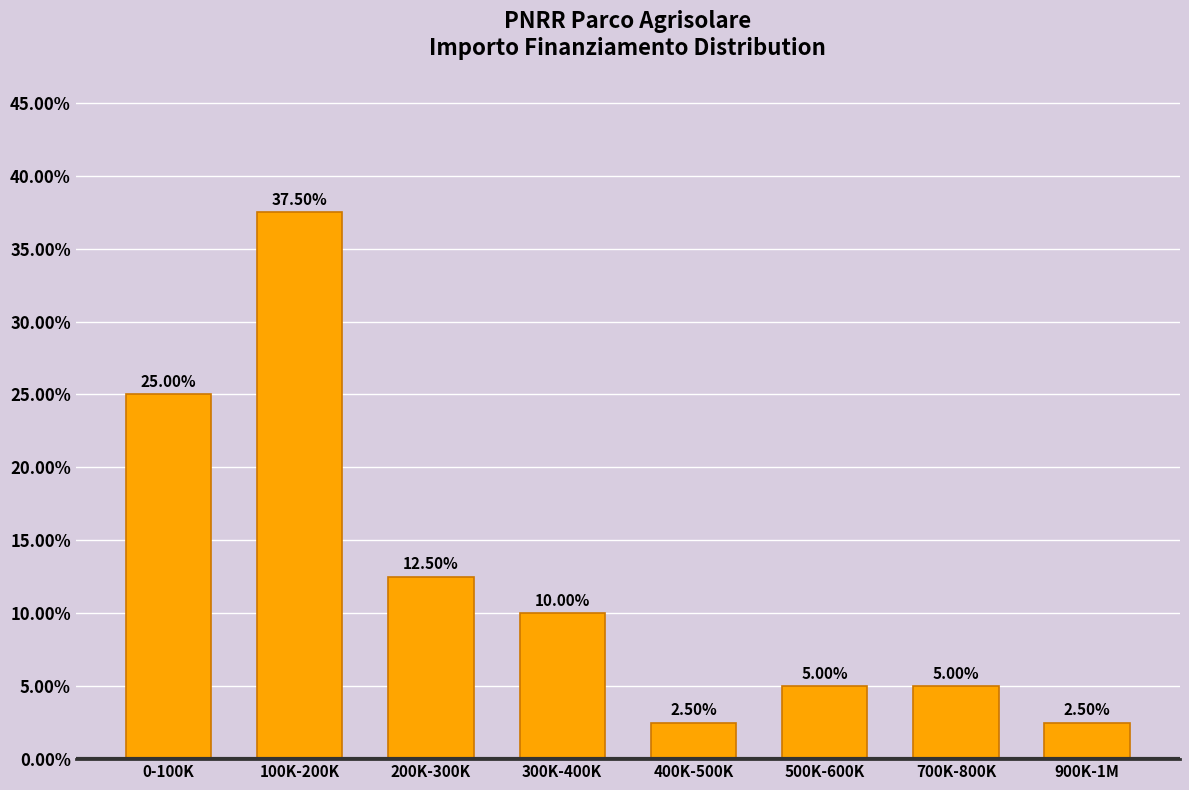

What is the difference between the maximum and minimum values?

35.0